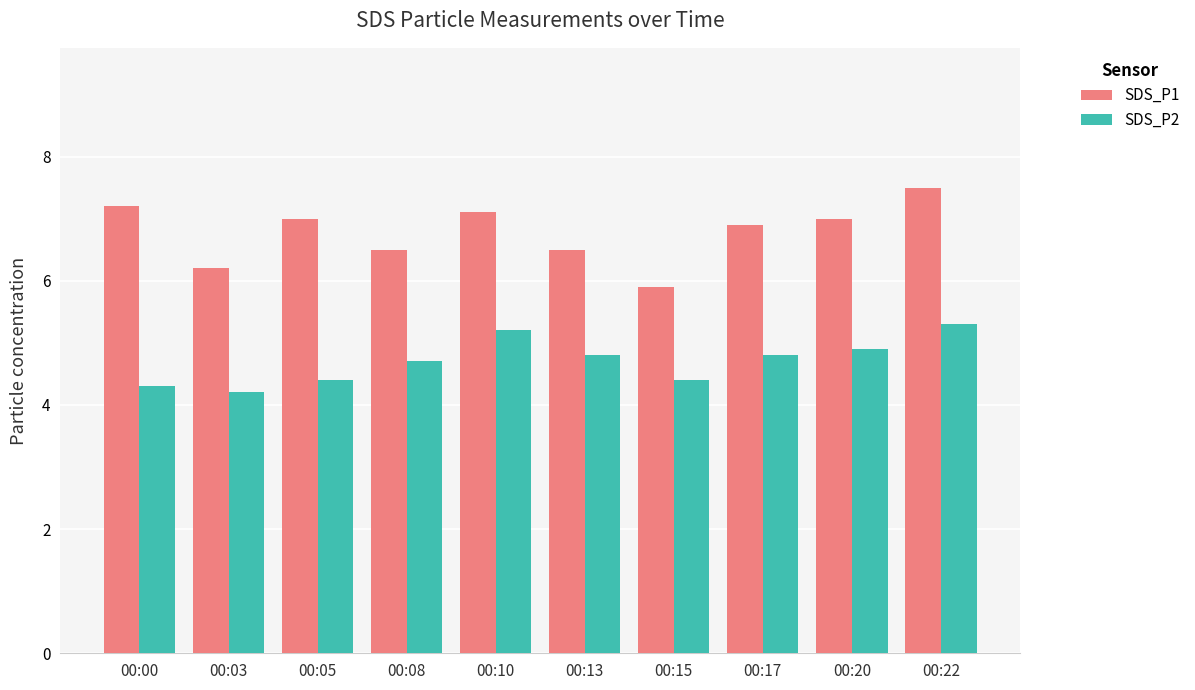

Read the SDS_P1 value at 00:22.

7.5